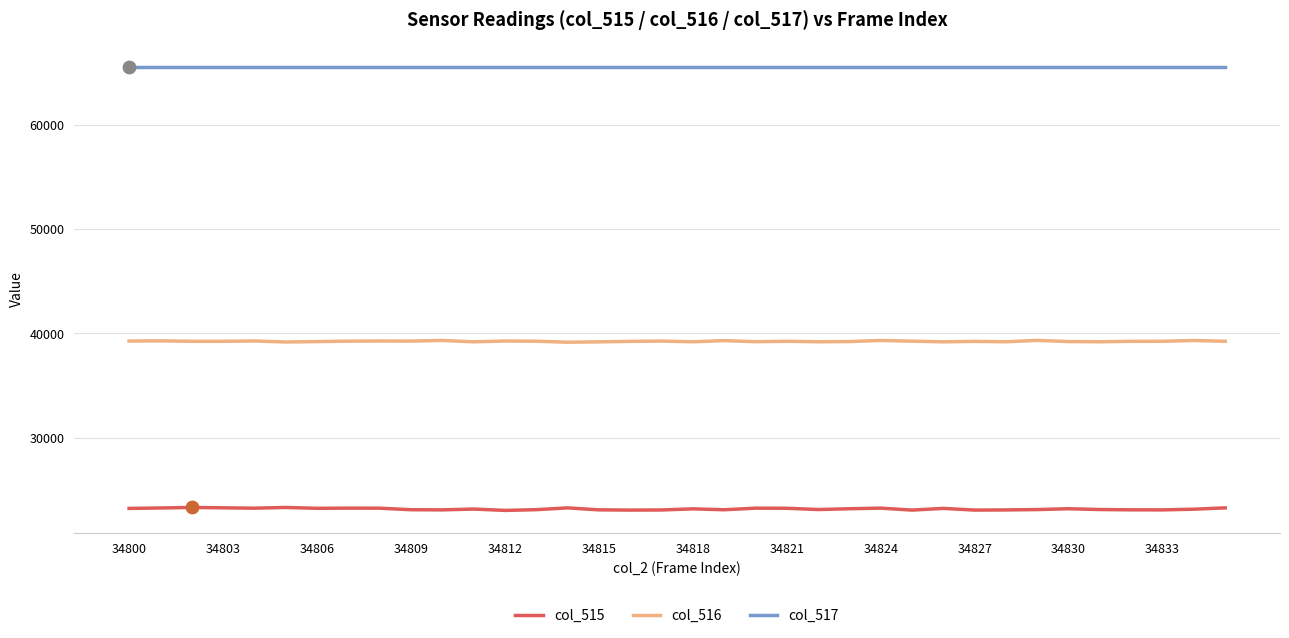

True or false: col_517 and col_515 intersect in this chart.

False